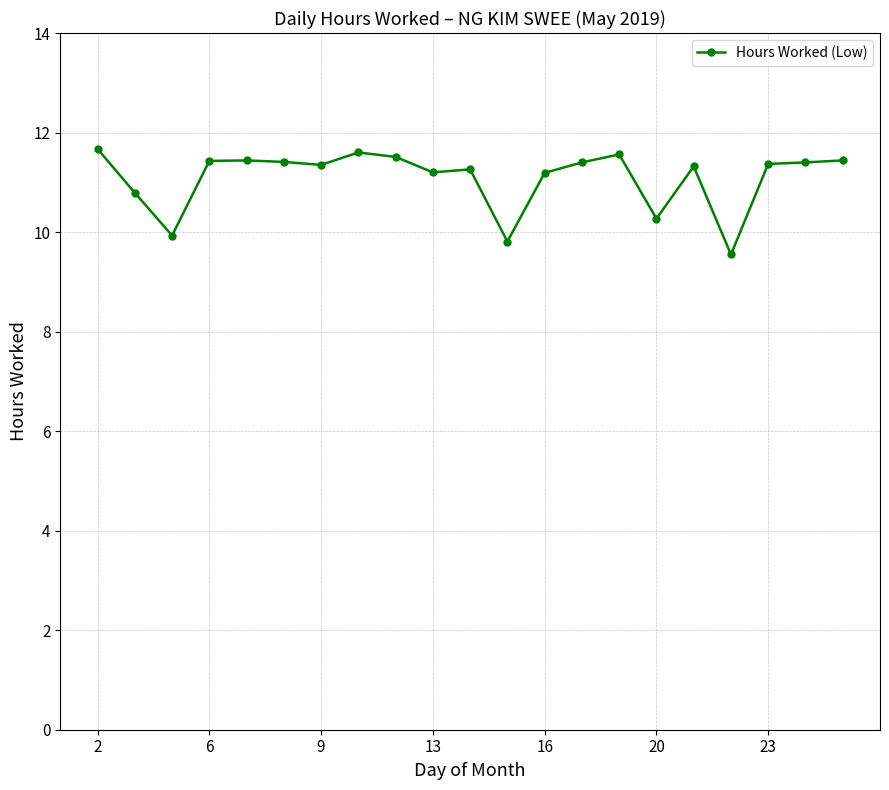

What is the minimum value shown in the chart?

9.6